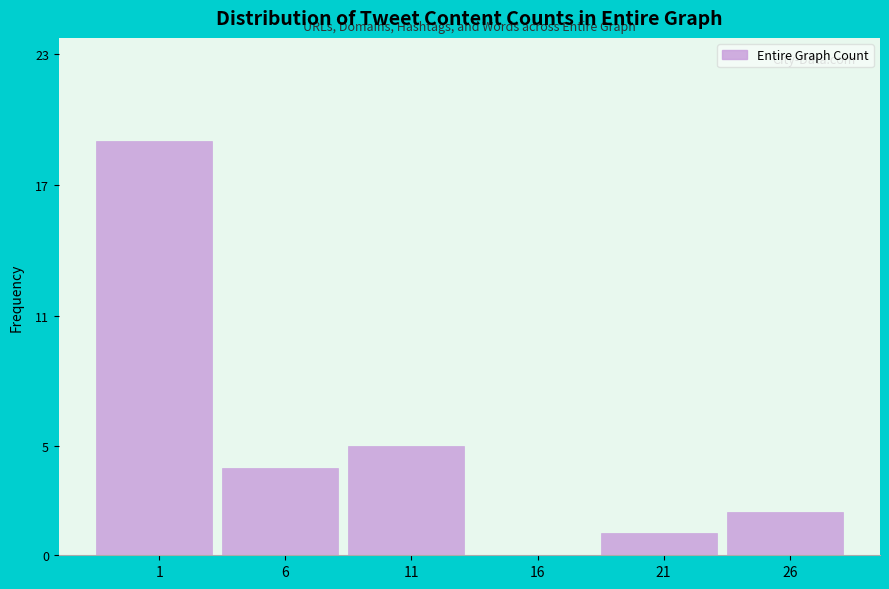

Reading left to right, extract all data points from this chart.

1=19	6=4	11=5	16=0	21=1	26=2